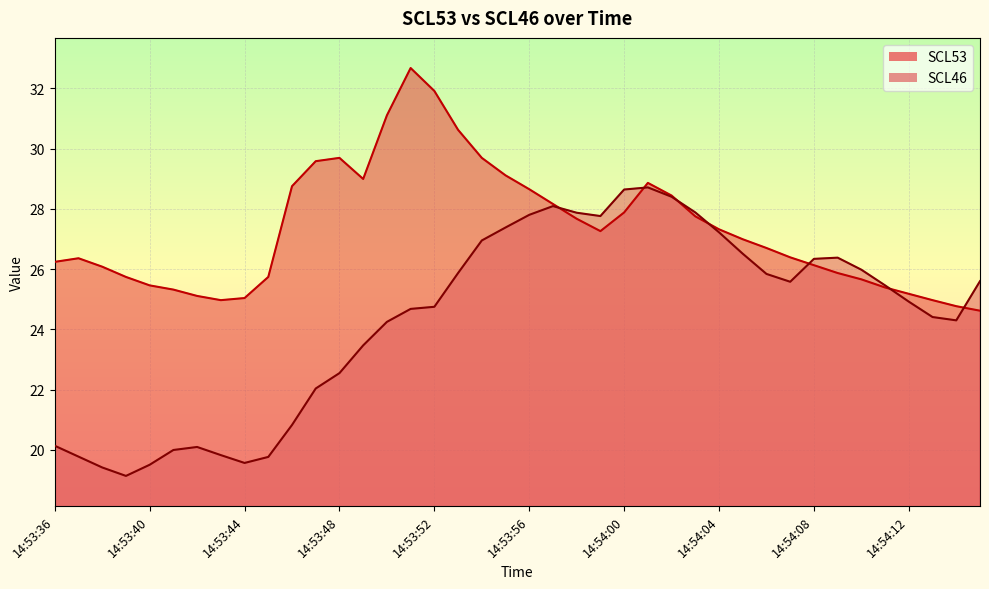

Is it true that SCL46 equals 8.9 at 14:53:54?

False